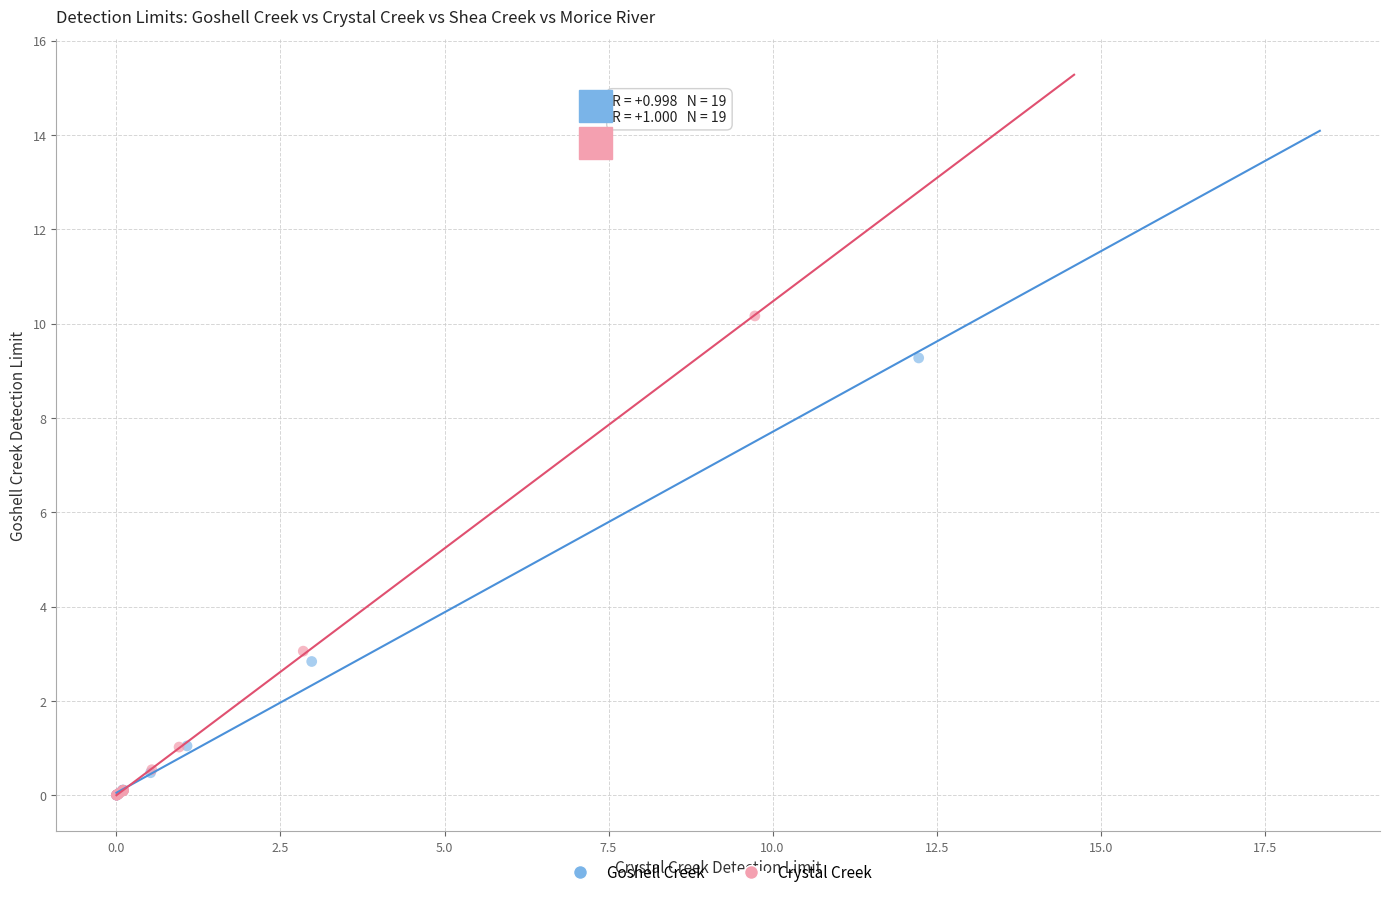

Which series has the largest Y range (max minus min)?

Crystal Creek